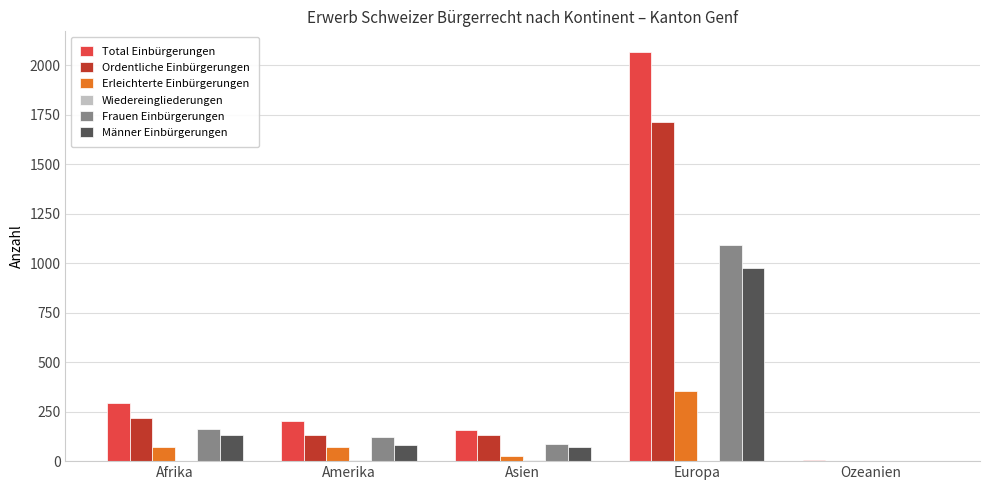

At which label is Männer Einbürgerungen closest to 490?

Afrika